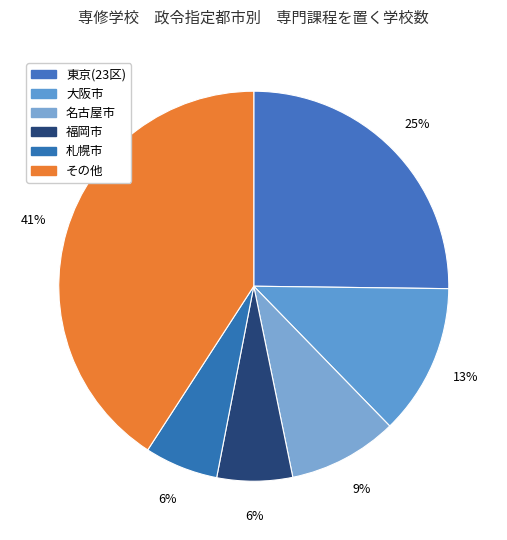

Count the number of slices in the pie.

6